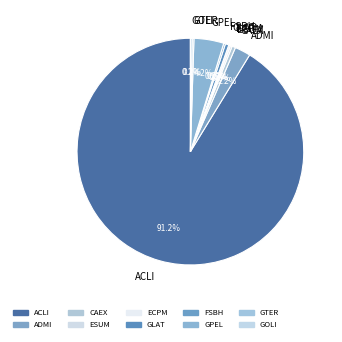

How much of the chart is everything except GLAT?

99.5%